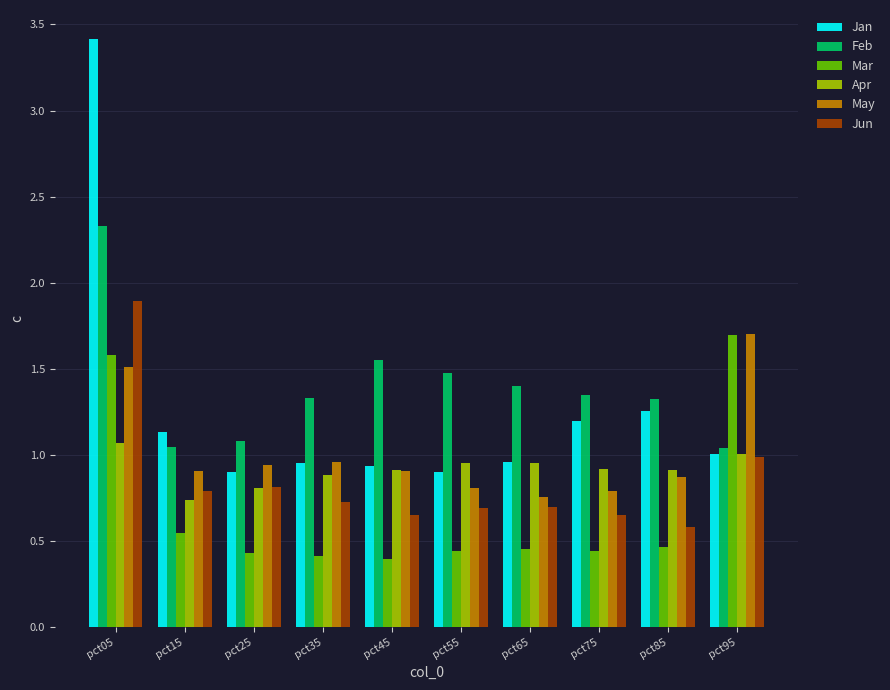

Does the chart contain any negative values?

No